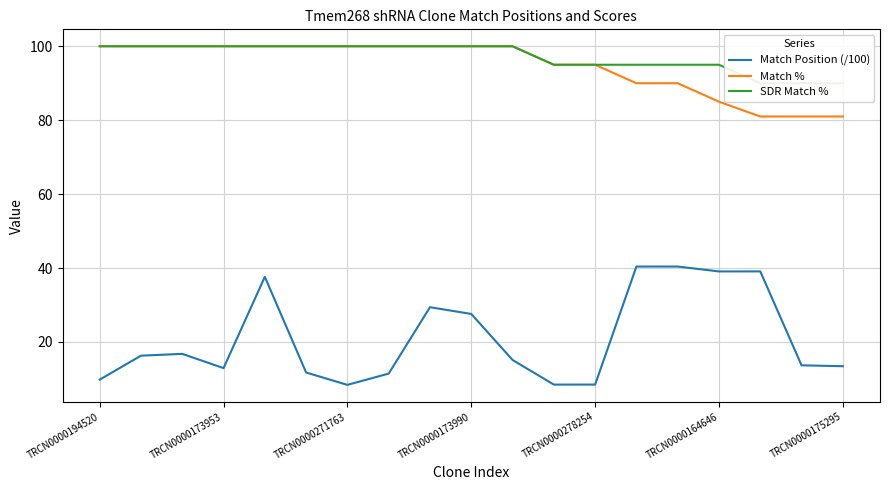

Does the chart display data point markers on the line(s)?

No